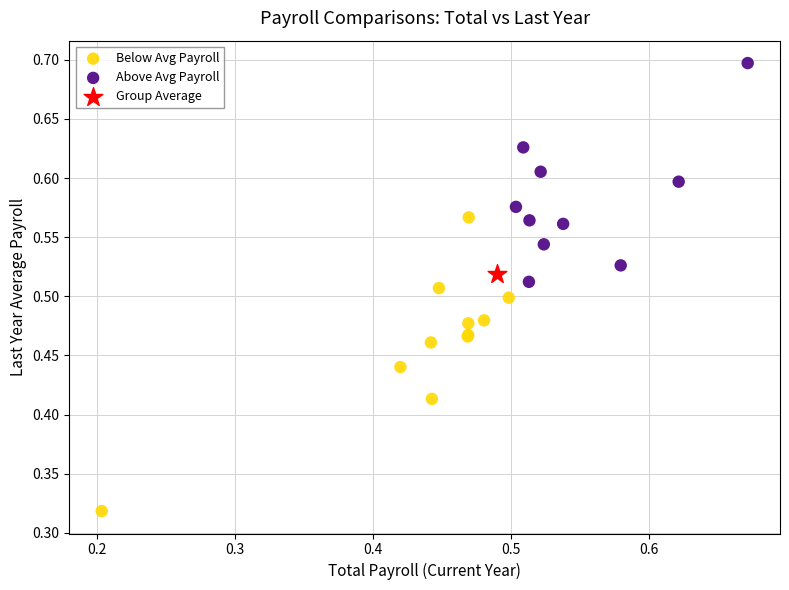

Which series contains the lowest Y value?

Below Avg Payroll